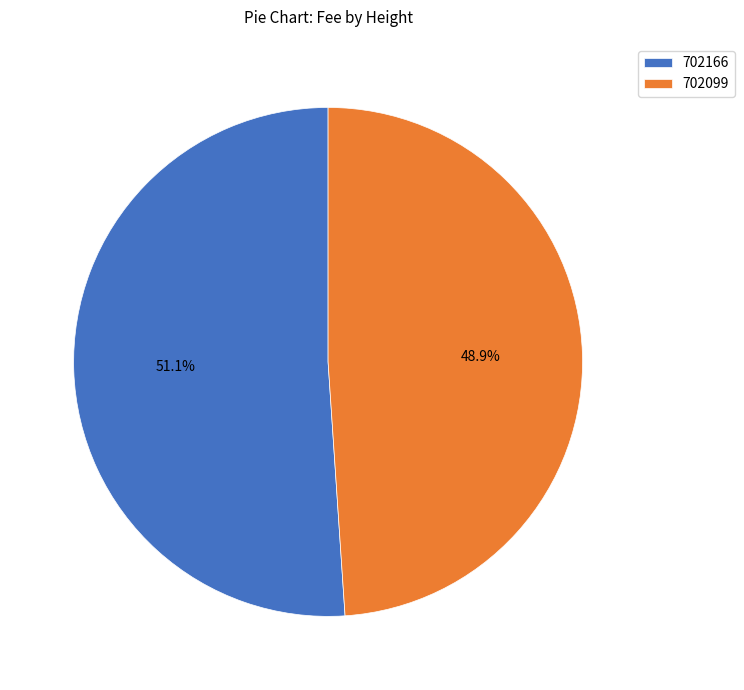

Rank the categories by value from highest to lowest.

702166, 702099